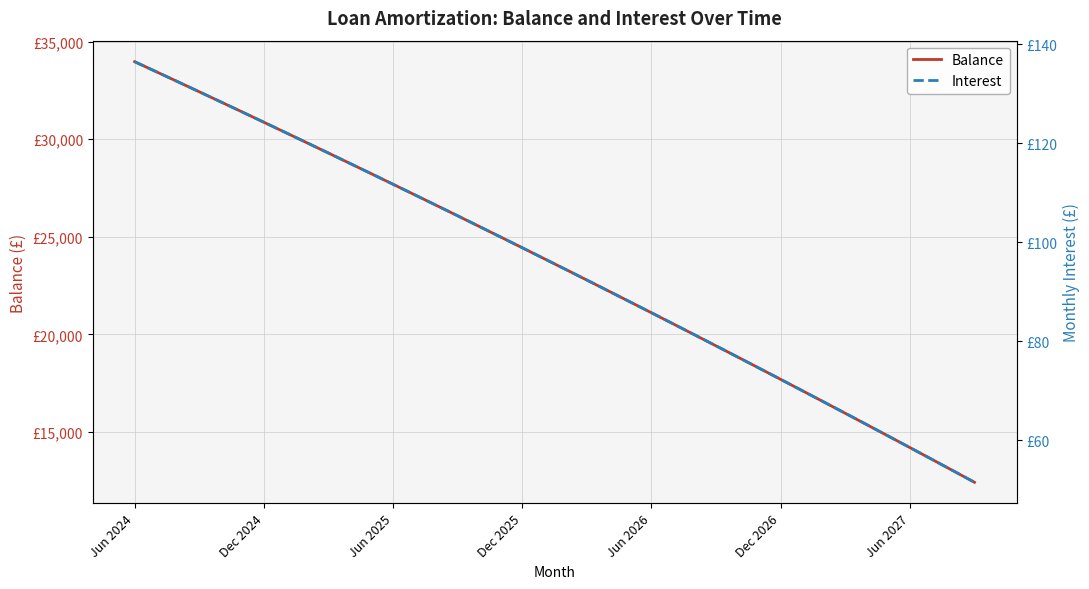

Rank the series by their average value, from lowest to highest.

Interest, Balance